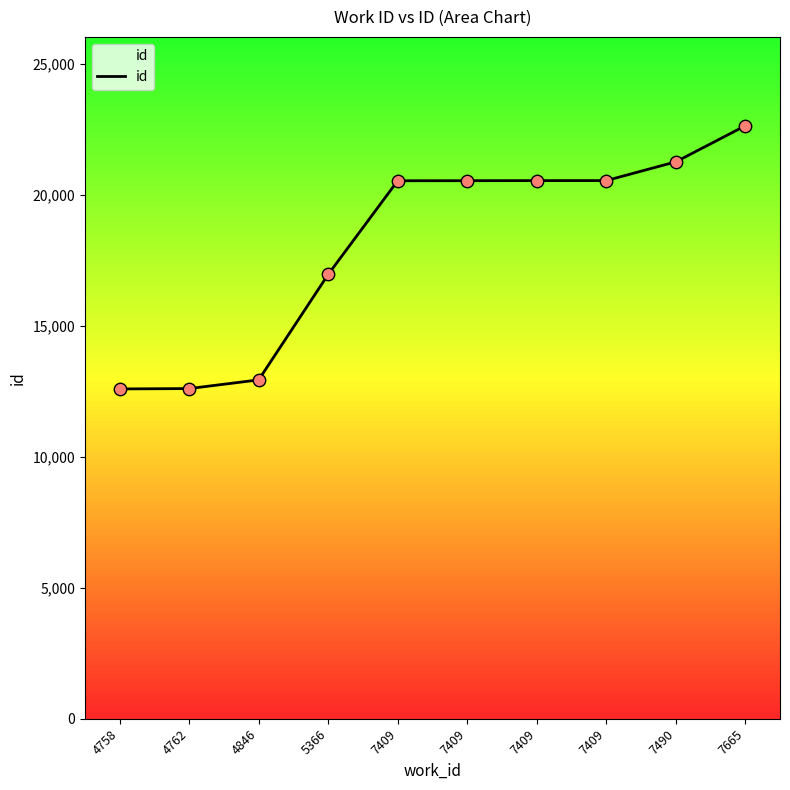

Which has a higher value, 5366 or 7665?

7665